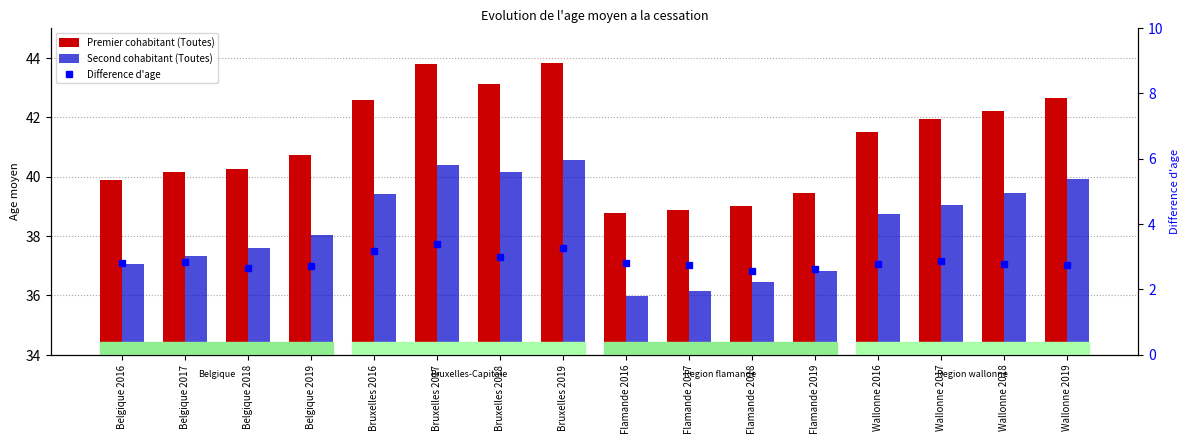

Are the bars horizontal?

No